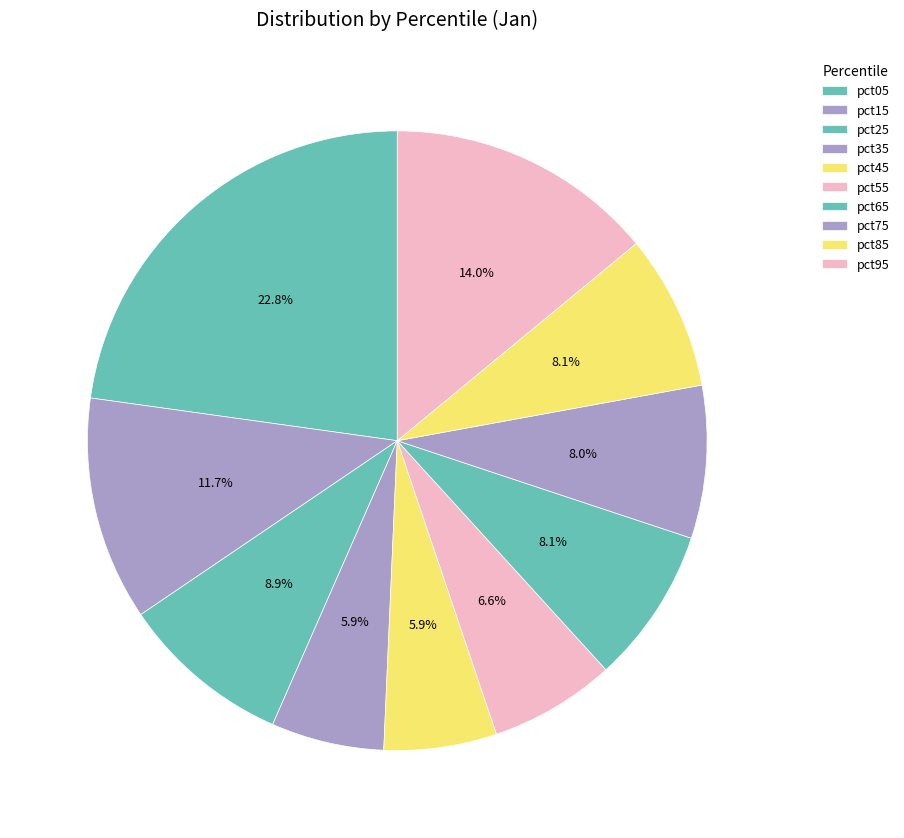

True or false: pct45 accounts for 6% of the total.

True